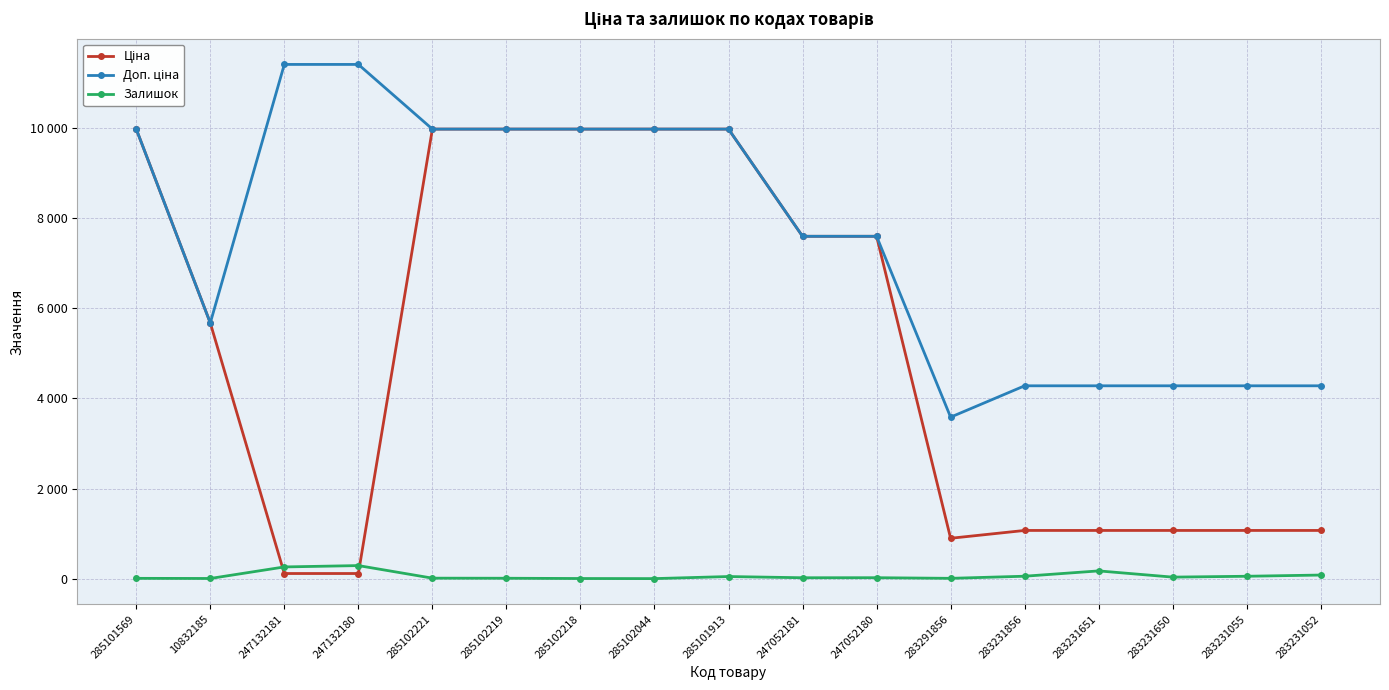

True or false: Ціна and Доп. ціна cross at least once.

False